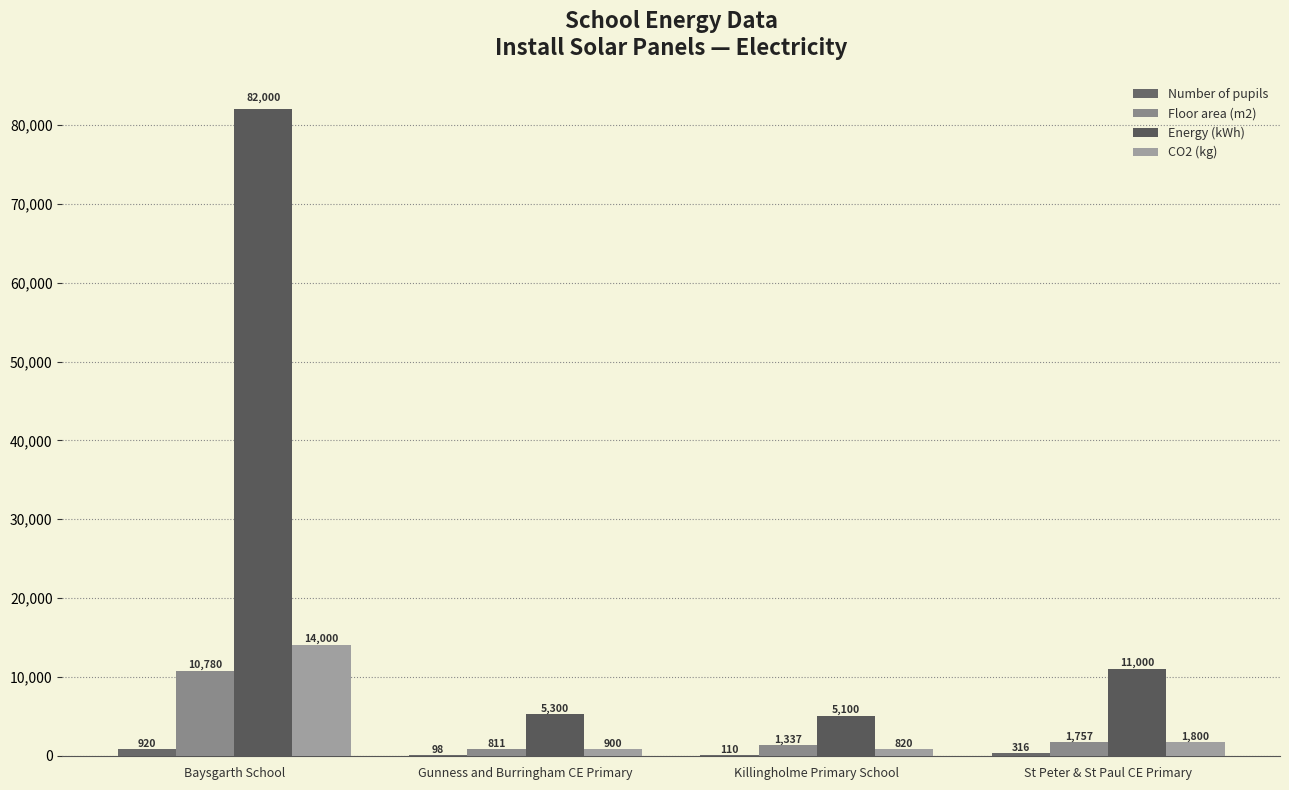

Which label corresponds to the largest value in the chart?

Baysgarth School